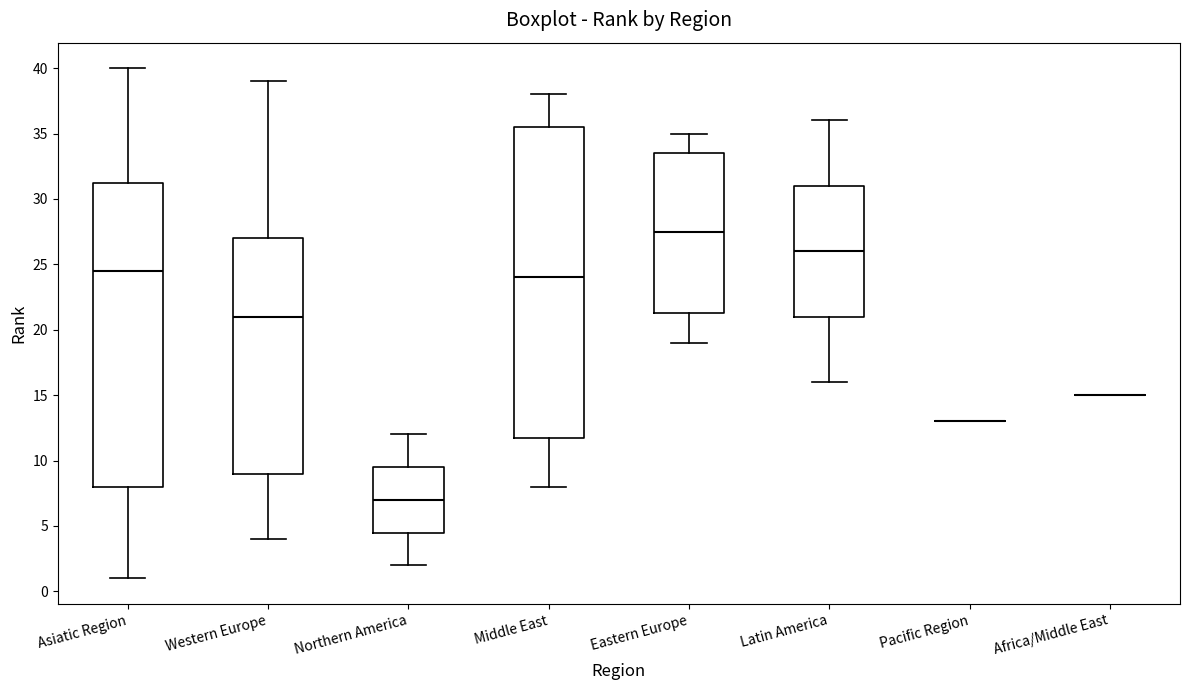

Where is the lower edge of the box for Latin America on the y-axis? The values are not printed on the chart, so give them approximately, as read against the axis.

21.0